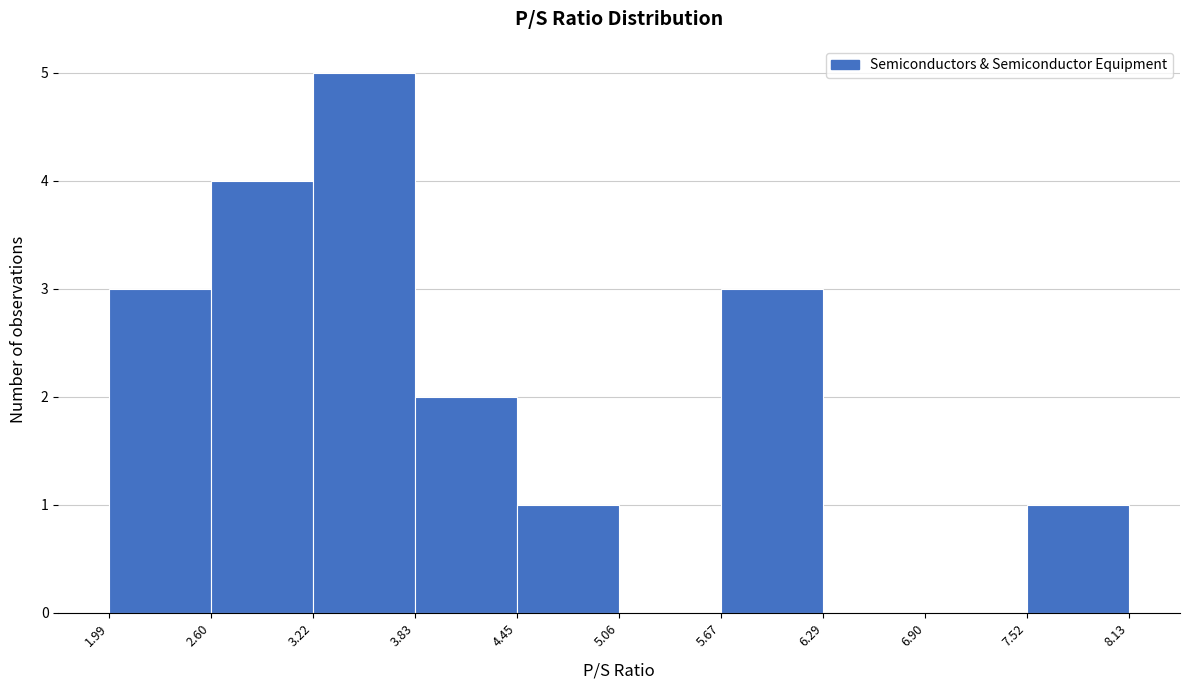

Over which range of the x-axis is the bar tallest?

3.22 to 3.83